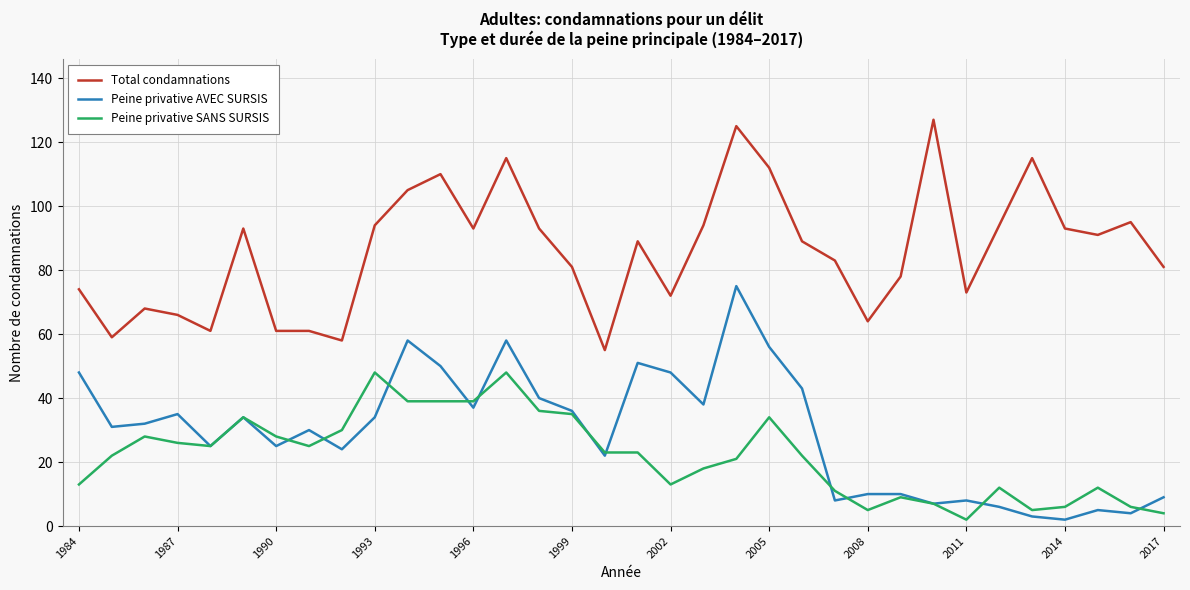

True or false: Total condamnations and Peine privative AVEC SURSIS intersect in this chart.

False